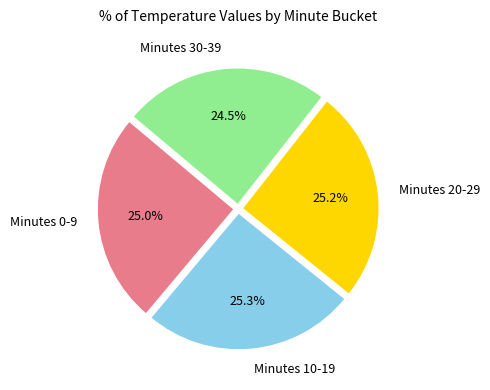

To the nearest percent, what is the average slice percentage?

25%